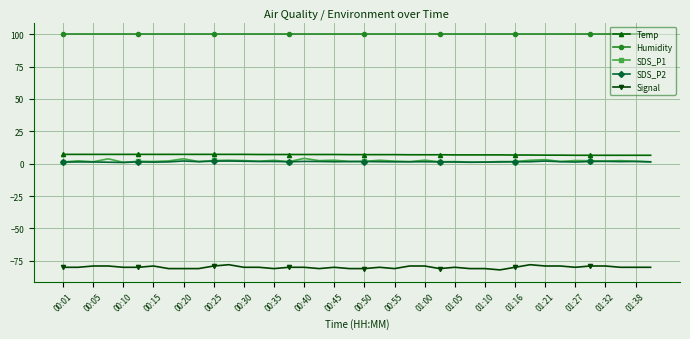

True or false: SDS_P1 and Humidity intersect in this chart.

False